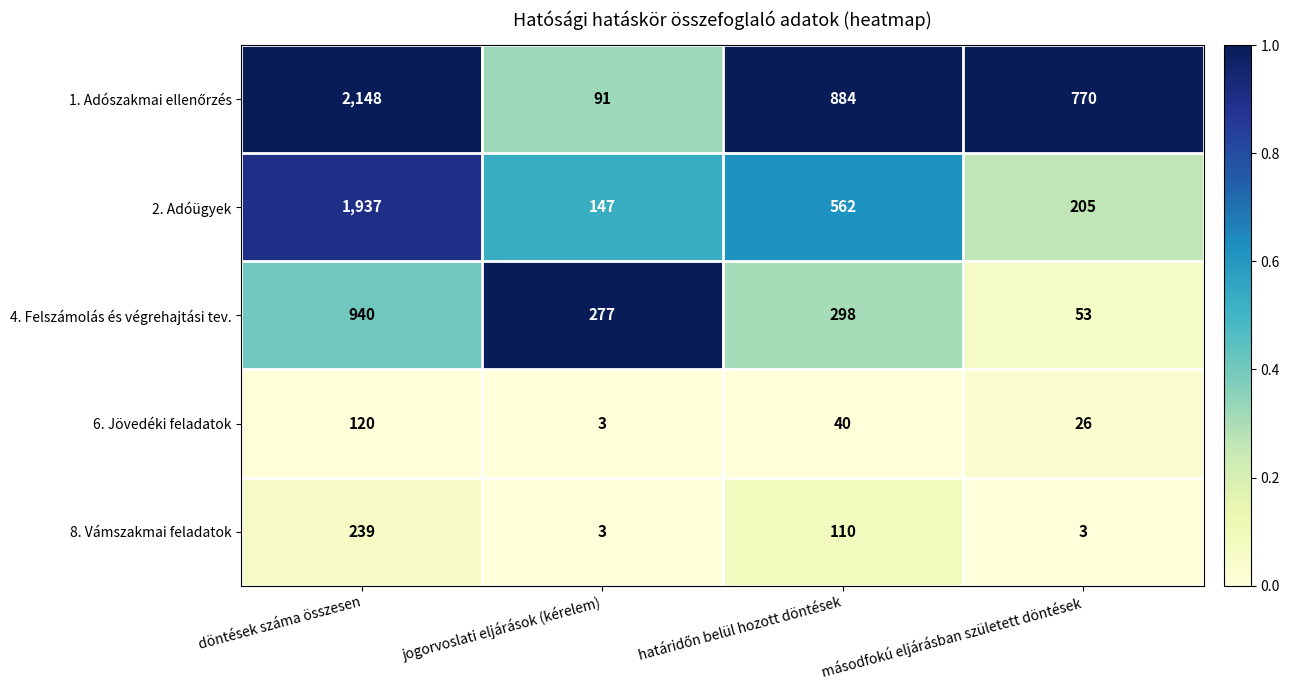

What is the sum of all 4. Felszámolás és végrehajtási tev. values?

1568